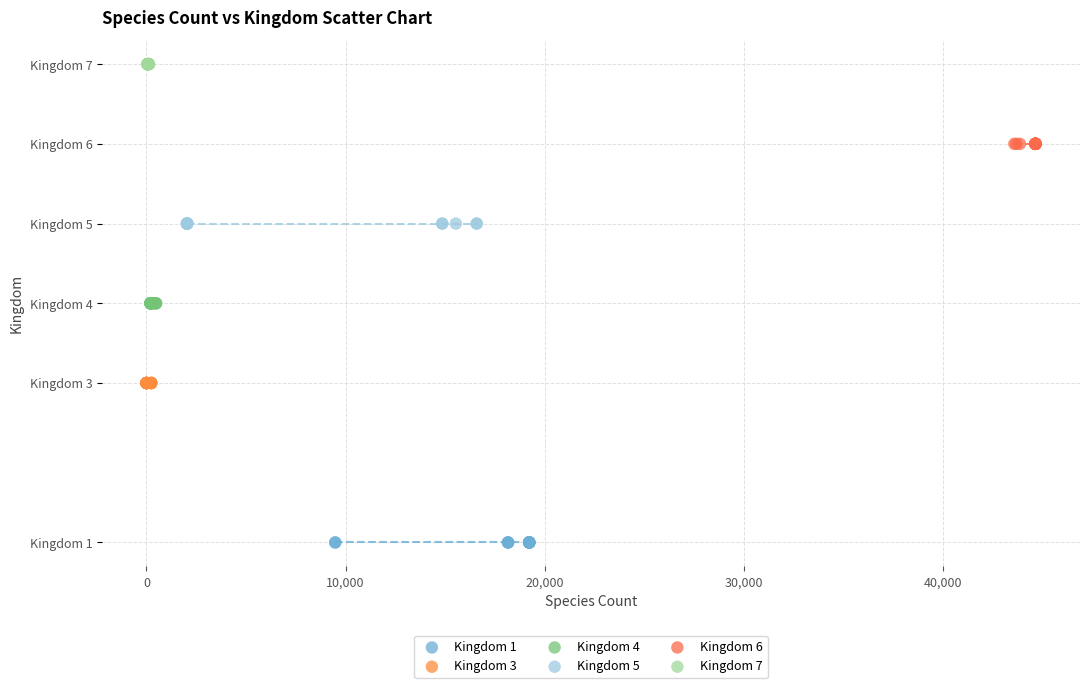

What are all the series names shown in the legend?

Kingdom 1, Kingdom 3, Kingdom 4, Kingdom 5, Kingdom 6, Kingdom 7